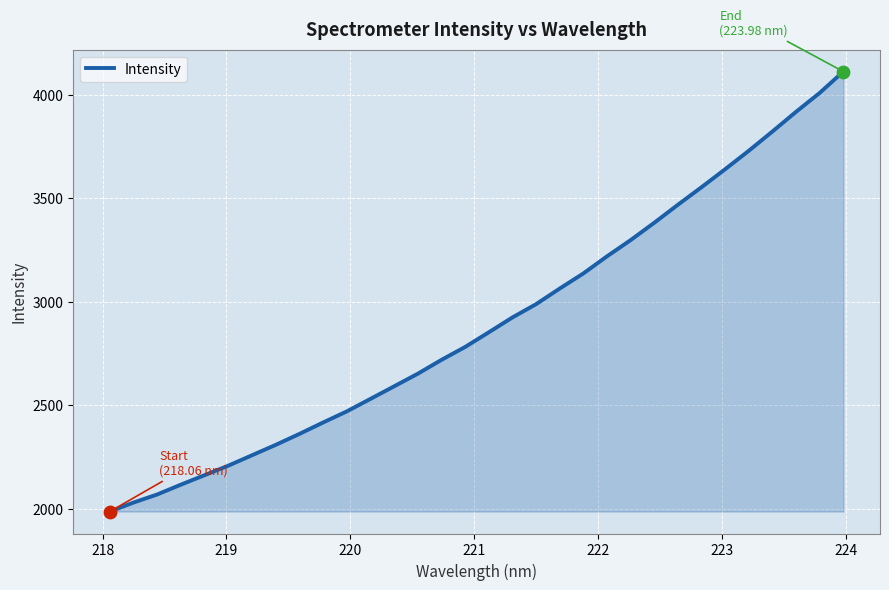

What is the greatest value displayed?

4112.3